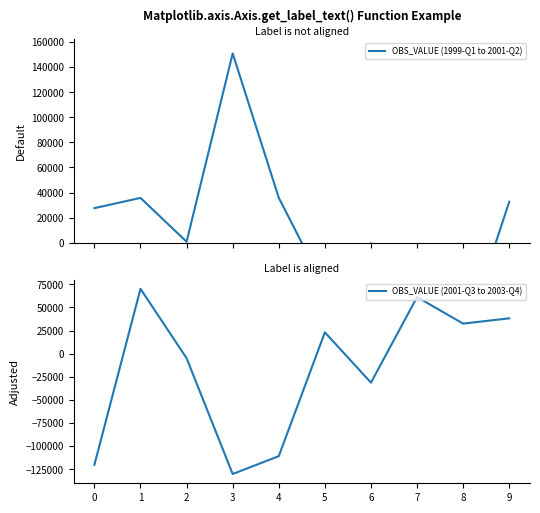

What is the greatest value displayed?

150842